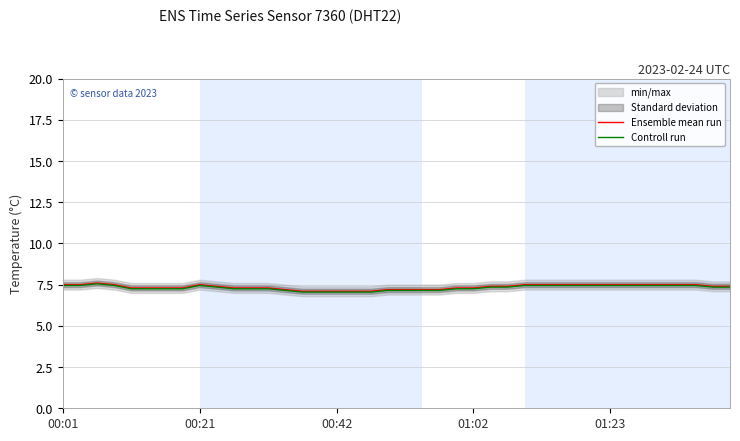

True or false: Controll run has a value of 12.3 at 17.

False